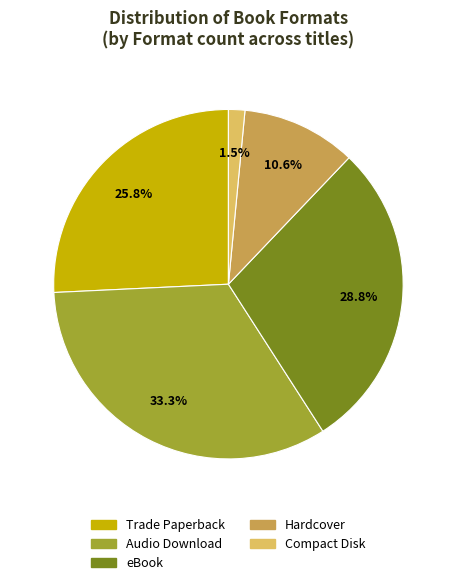

How much of the chart is everything except Audio Download?

66.7%